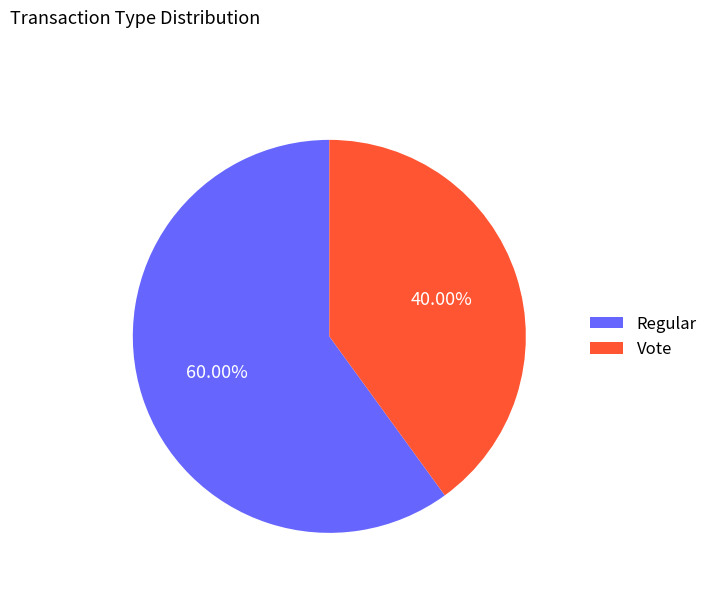

What is the smallest slice in the pie chart?

Vote